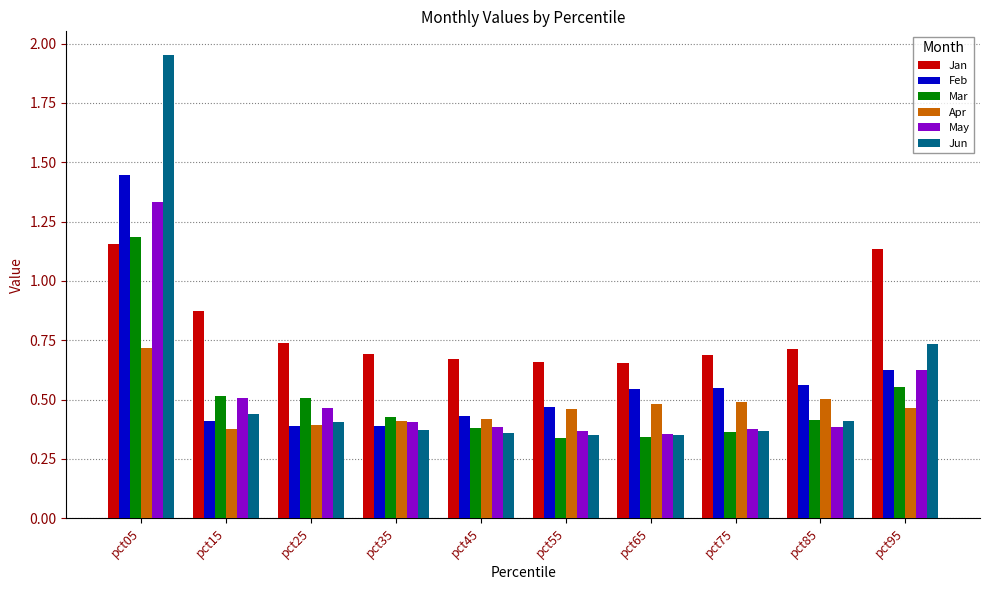

At how many categories does at least one series exceed 0?

10